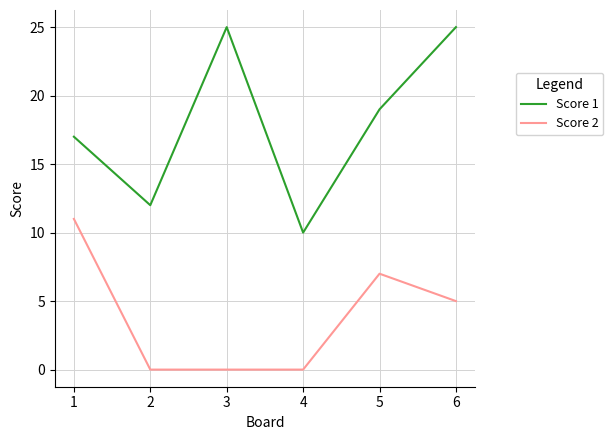

Reading left to right, what are all the values shown in this chart?

Score 1: 17	12	25	10	19	25
Score 2: 11	0	0	0	7	5